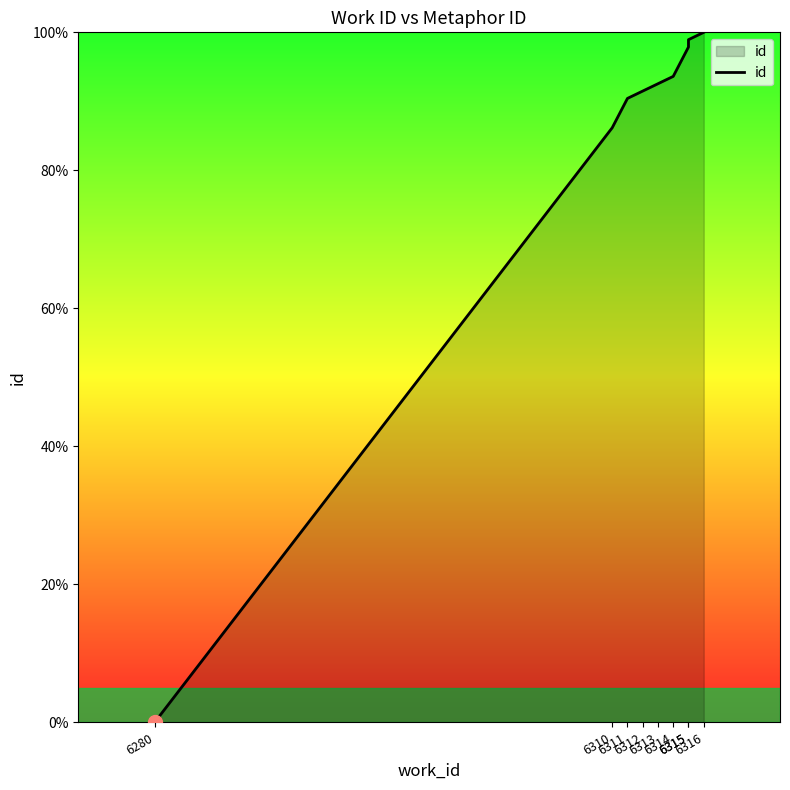

How many lines are shown in the chart?

1